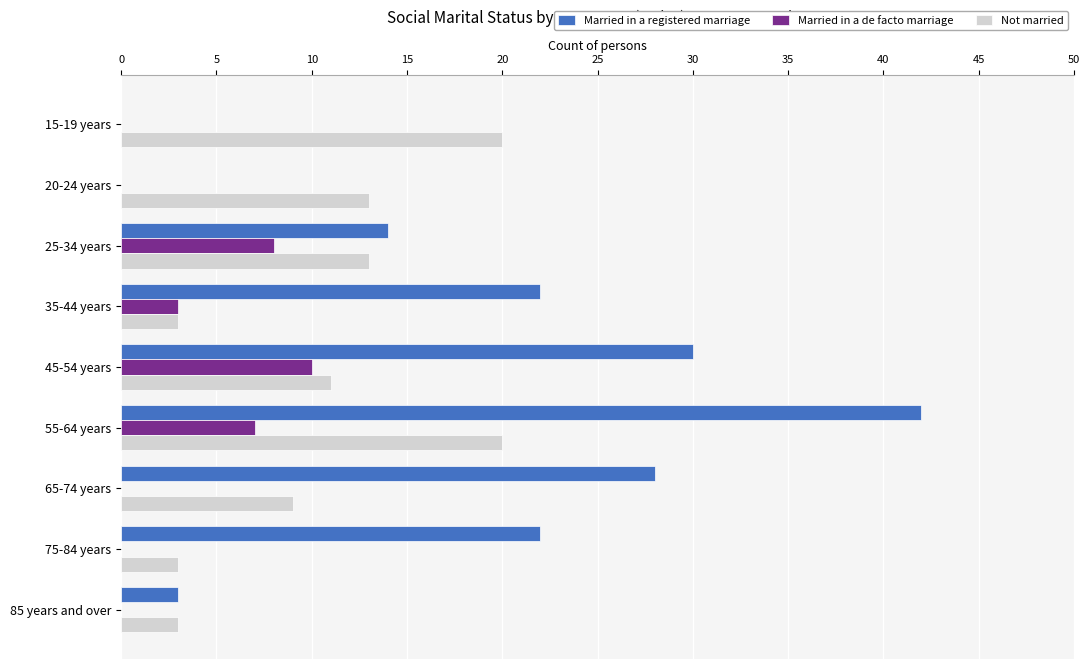

Which category has the highest value in the Married in a registered marriage series?

55-64 years